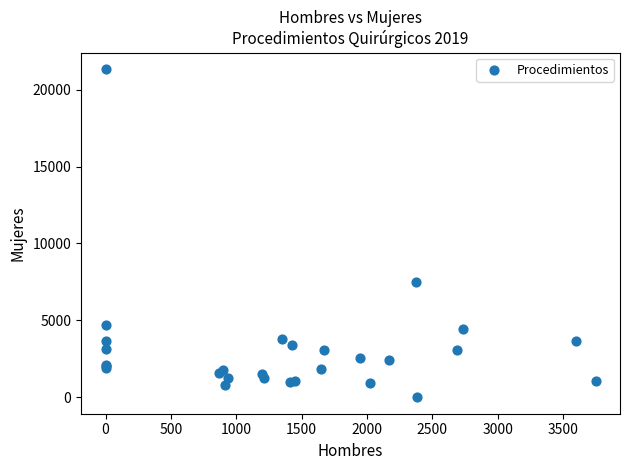

What Y value in the scatter plot is closest to 10674?

7517